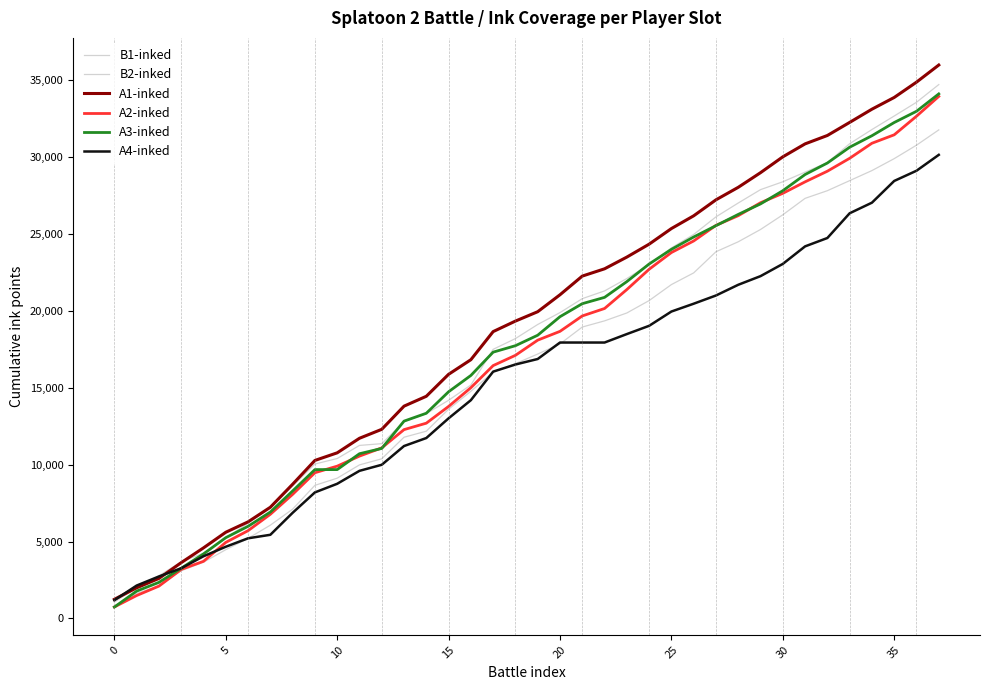

How many lines are shown in the chart?

6